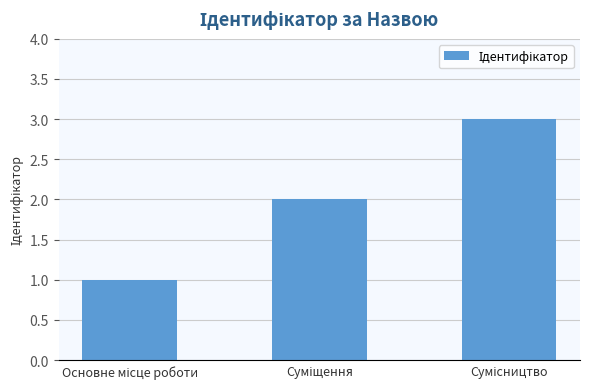

What is the sum of all values?

6